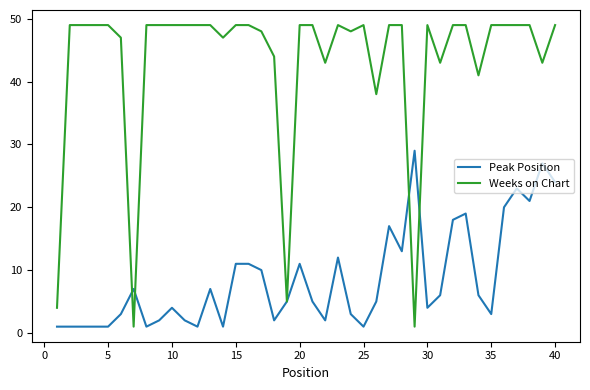

What is the highest value of the Weeks on Chart series?

49